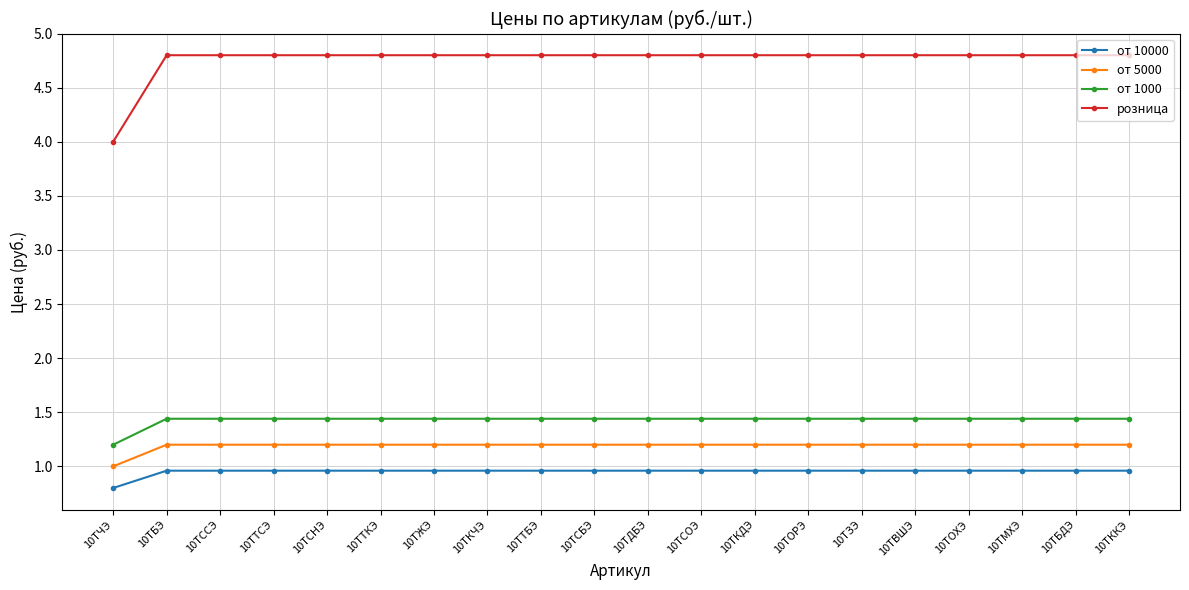

Reading left to right, list all the values displayed in this chart.

от 10000: 0.8	1.0	1.0	1.0	1.0	1.0	1.0	1.0	1.0	1.0	1.0	1.0	1.0	1.0	1.0	1.0	1.0	1.0	1.0	1.0
от 5000: 1.0	1.2	1.2	1.2	1.2	1.2	1.2	1.2	1.2	1.2	1.2	1.2	1.2	1.2	1.2	1.2	1.2	1.2	1.2	1.2
от 1000: 1.2	1.4	1.4	1.4	1.4	1.4	1.4	1.4	1.4	1.4	1.4	1.4	1.4	1.4	1.4	1.4	1.4	1.4	1.4	1.4
розница: 4.0	4.8	4.8	4.8	4.8	4.8	4.8	4.8	4.8	4.8	4.8	4.8	4.8	4.8	4.8	4.8	4.8	4.8	4.8	4.8